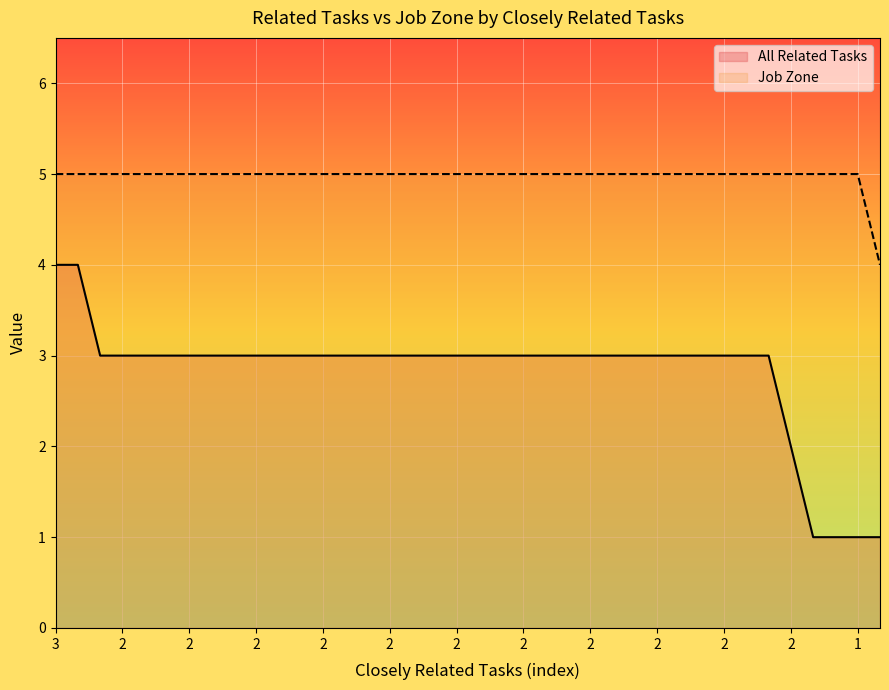

True or false: Job Zone and All Related Tasks intersect in this chart.

False